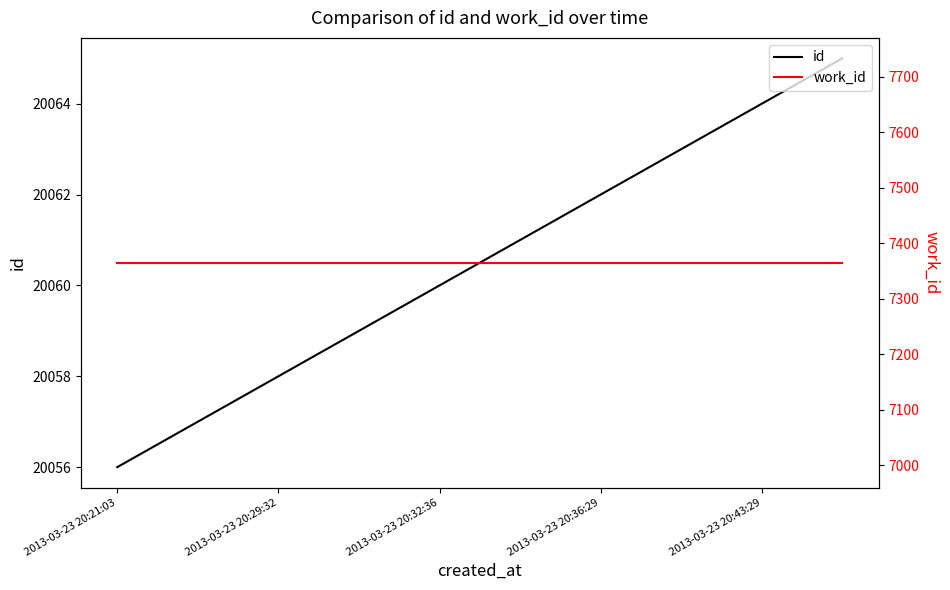

Rank the series by their average value, from highest to lowest.

id, work_id